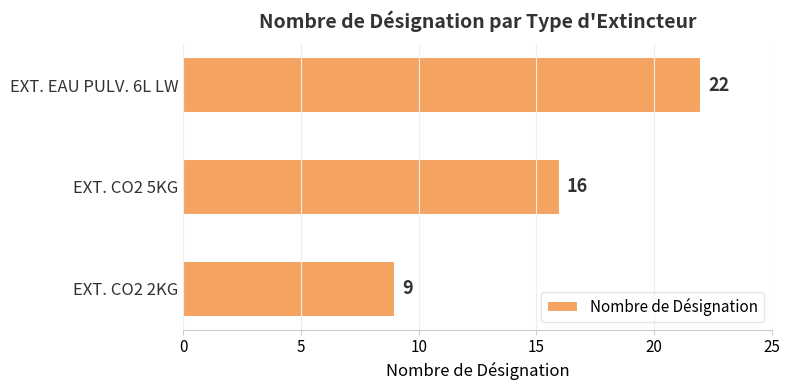

What value does the data have at EXT. CO2 2KG, to the nearest 5?

10